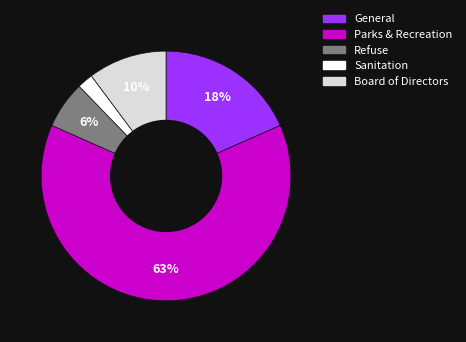

To the nearest percent, what portion does Sanitation represent?

2%